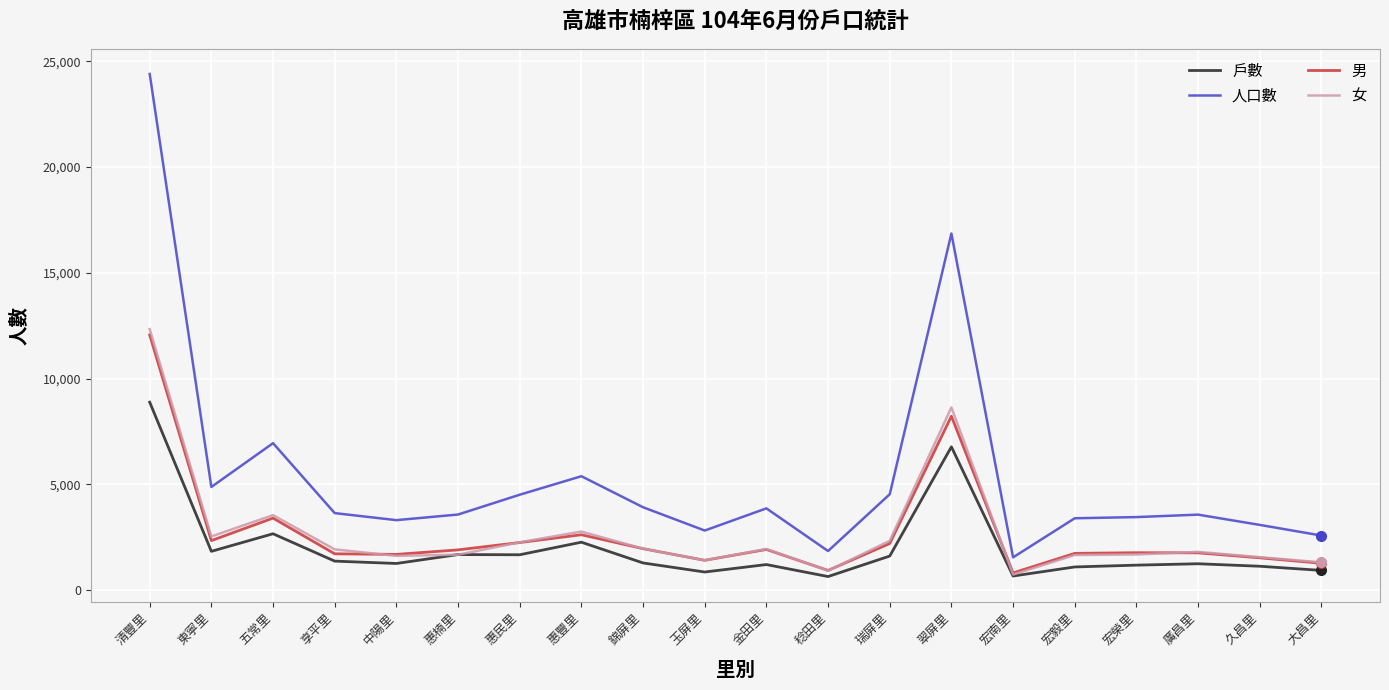

Which series changed the most between 五常里 and 稔田里?

人口數